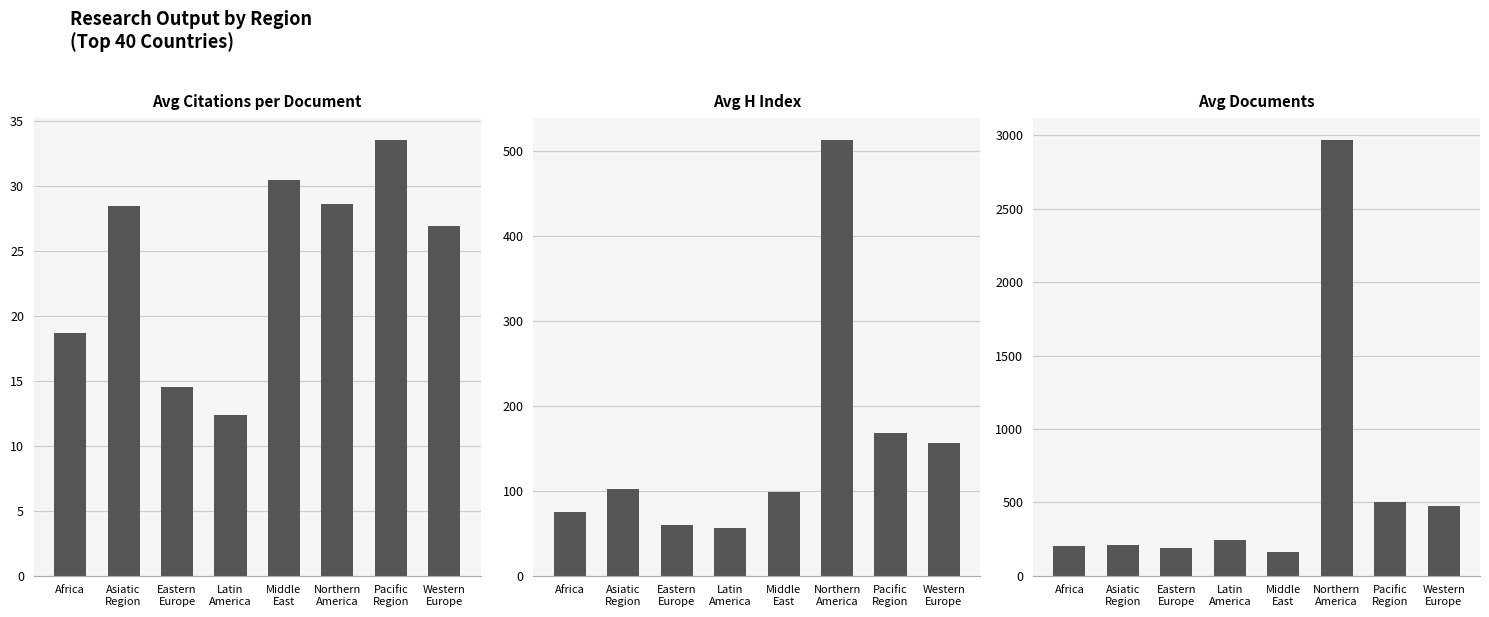

At which label is Avg H Index closest to 284?

Pacific
Region